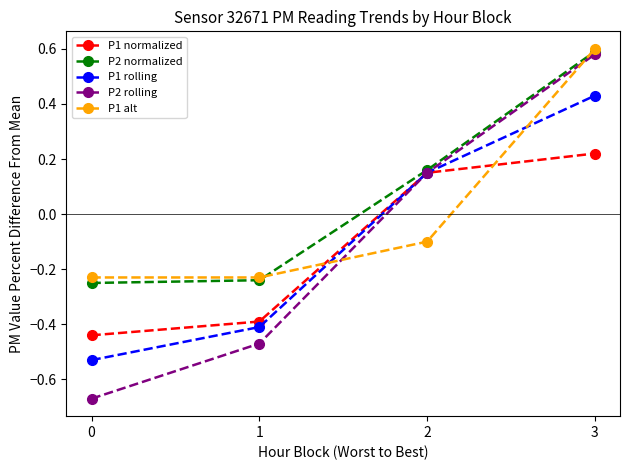

Between which two adjacent categories do P1 alt and P1 rolling first intersect?

1 and 2